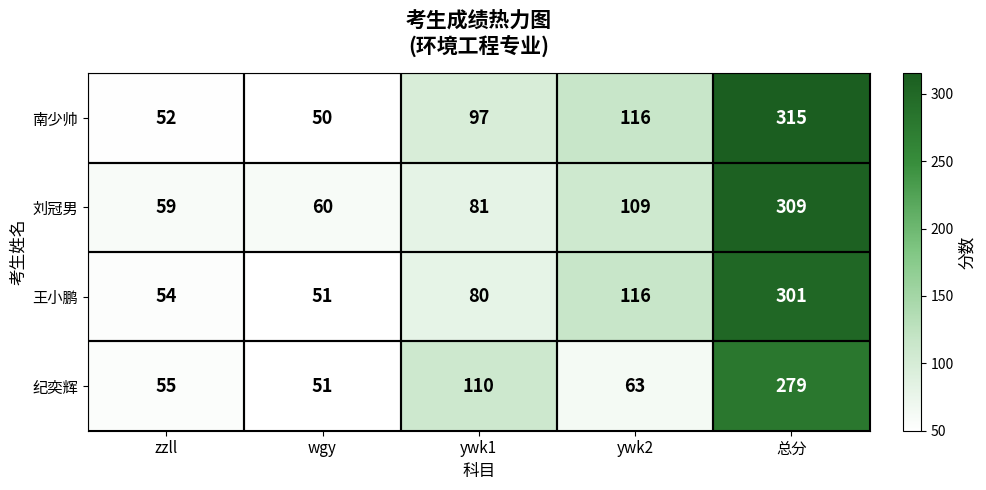

The 南少帅 series shows 146 at ywk1. True or false?

False